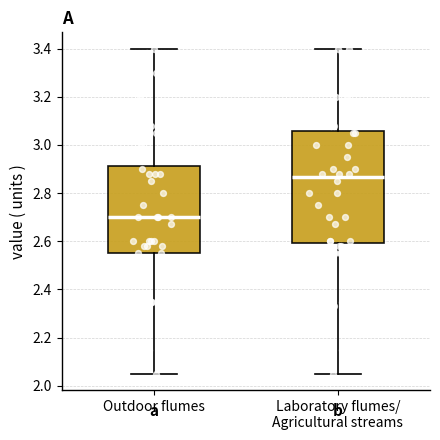

Which box is the tallest, from its lower edge to its upper edge?

Laboratory flumes/ Agricultural streams